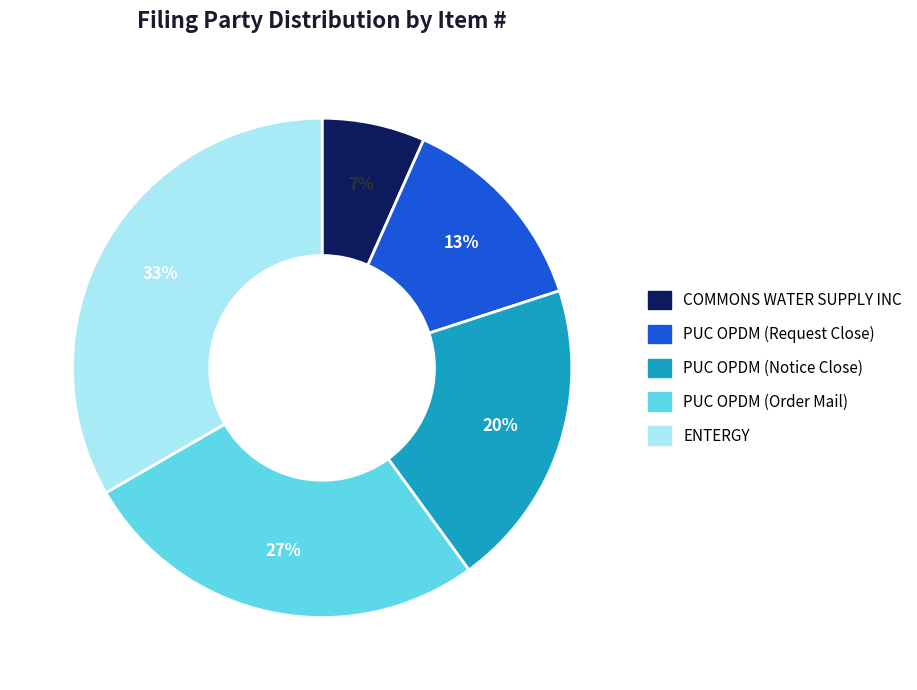

Is there any slice that represents more than half of the pie?

No